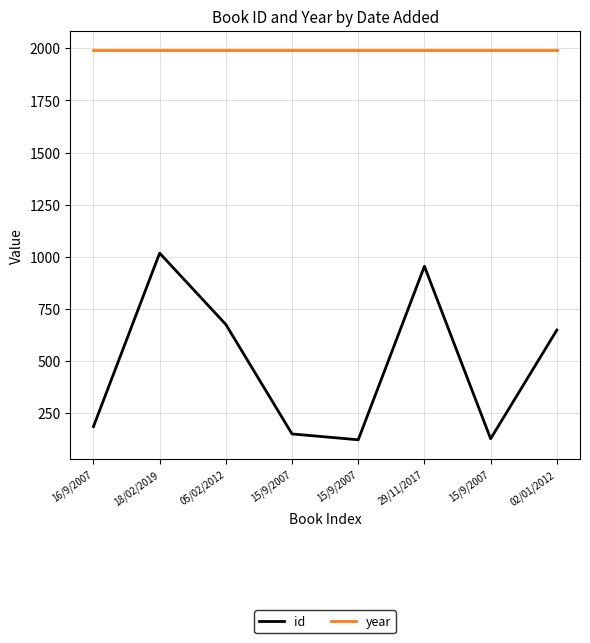

What are all the series names shown in the legend?

id, year